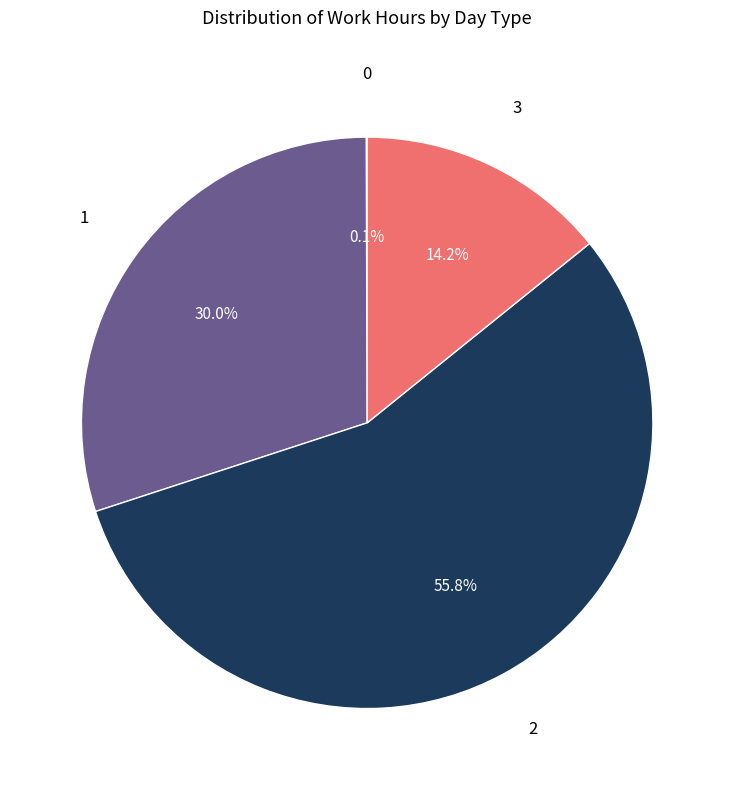

What is the total percentage of 1 and 2?

85.7%